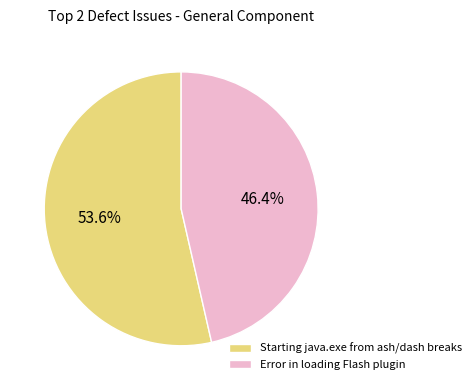

What is the largest slice in the pie chart?

Starting java.exe from ash/dash breaks